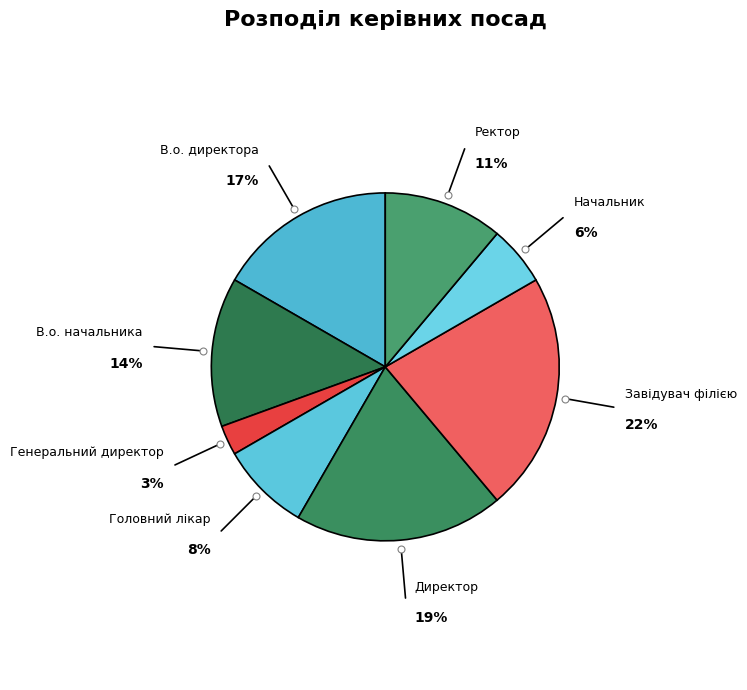

Is the sum of Генеральний директор and Ректор greater than half?

No